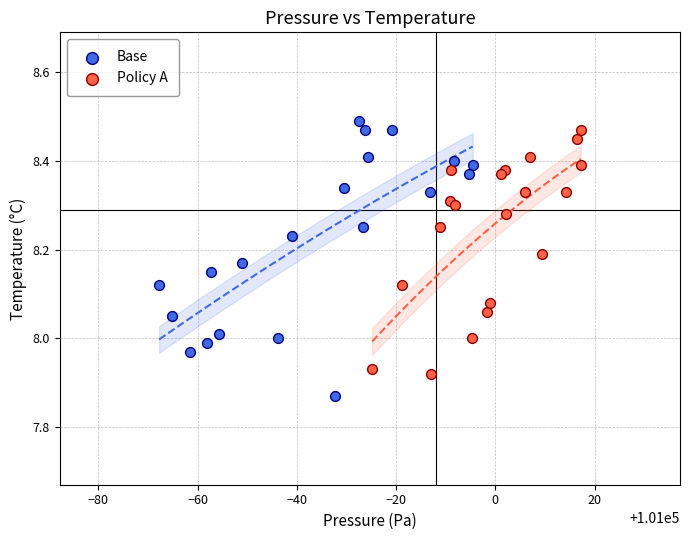

Which series contains the lowest Y value?

Base